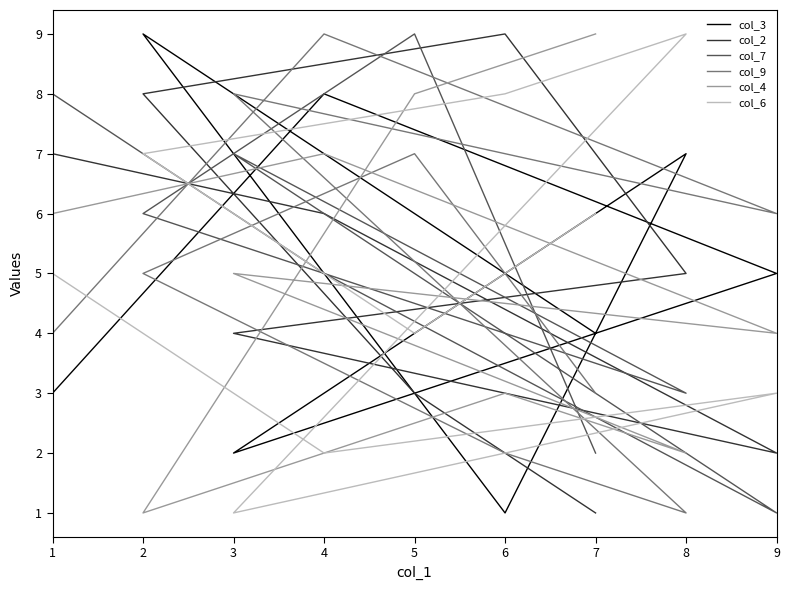

Count the col_4 values in the range 3 to 7.

5